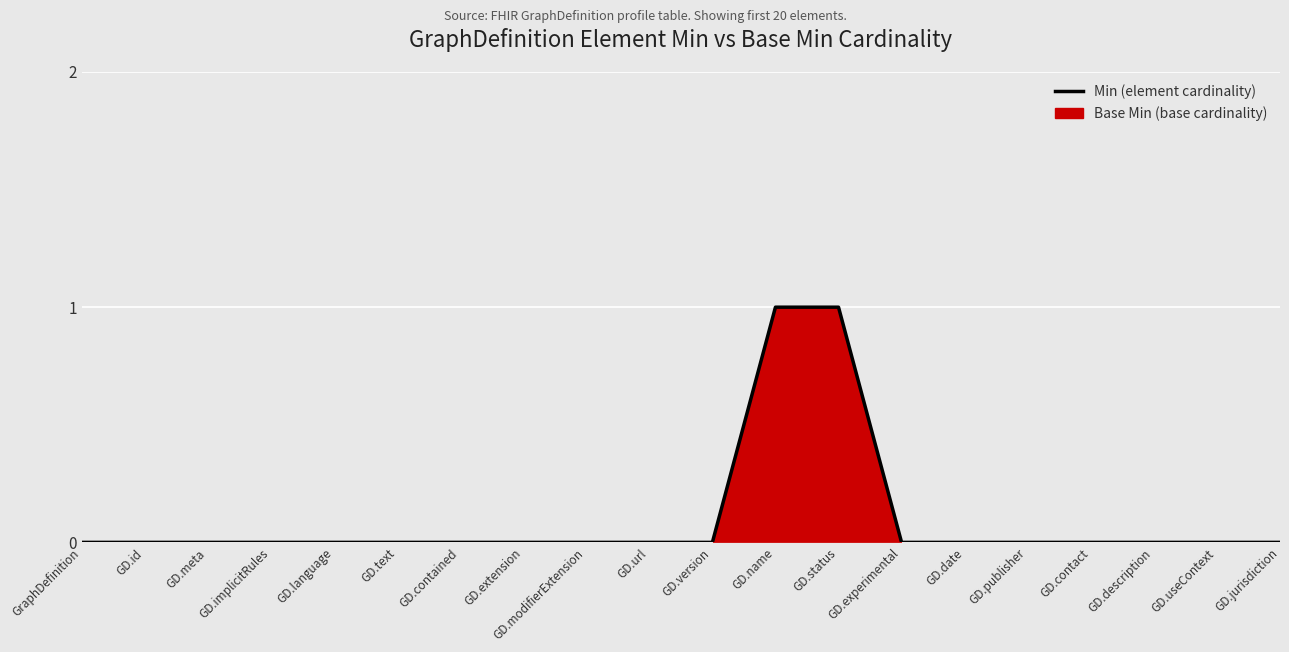

How many series are shown in this chart?

1